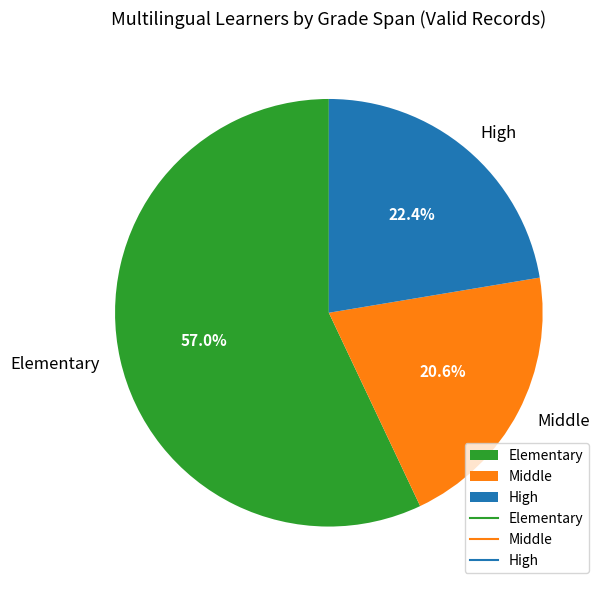

How many segments does this pie chart have?

3